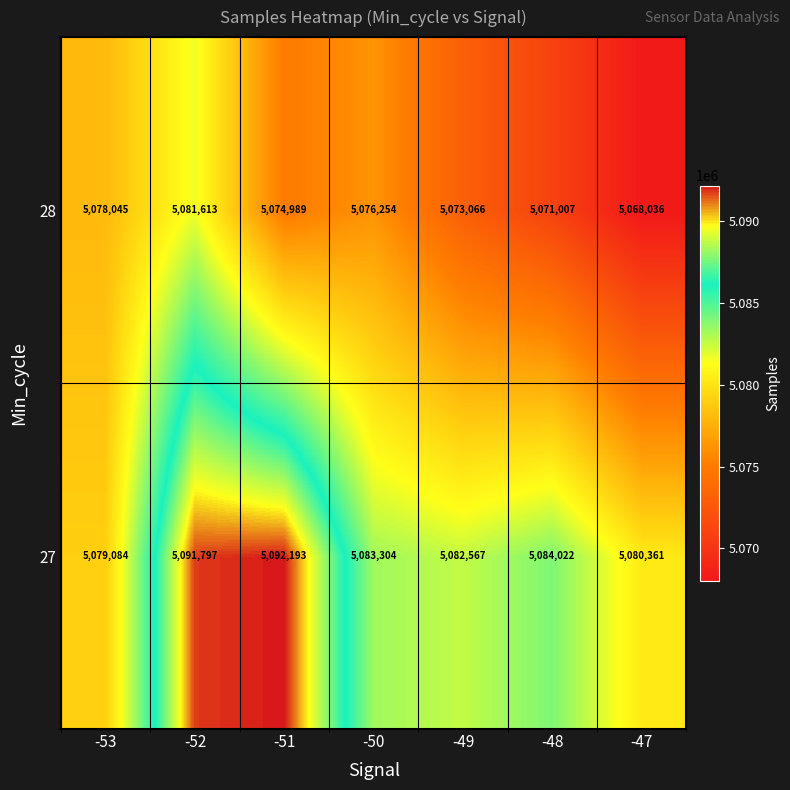

Reading left to right, what are all the values shown in this chart?

28: 5078045	5081613	5074989	5076254	5073066	5071007	5068036
27: 5079084	5091797	5092193	5083304	5082567	5084022	5080361